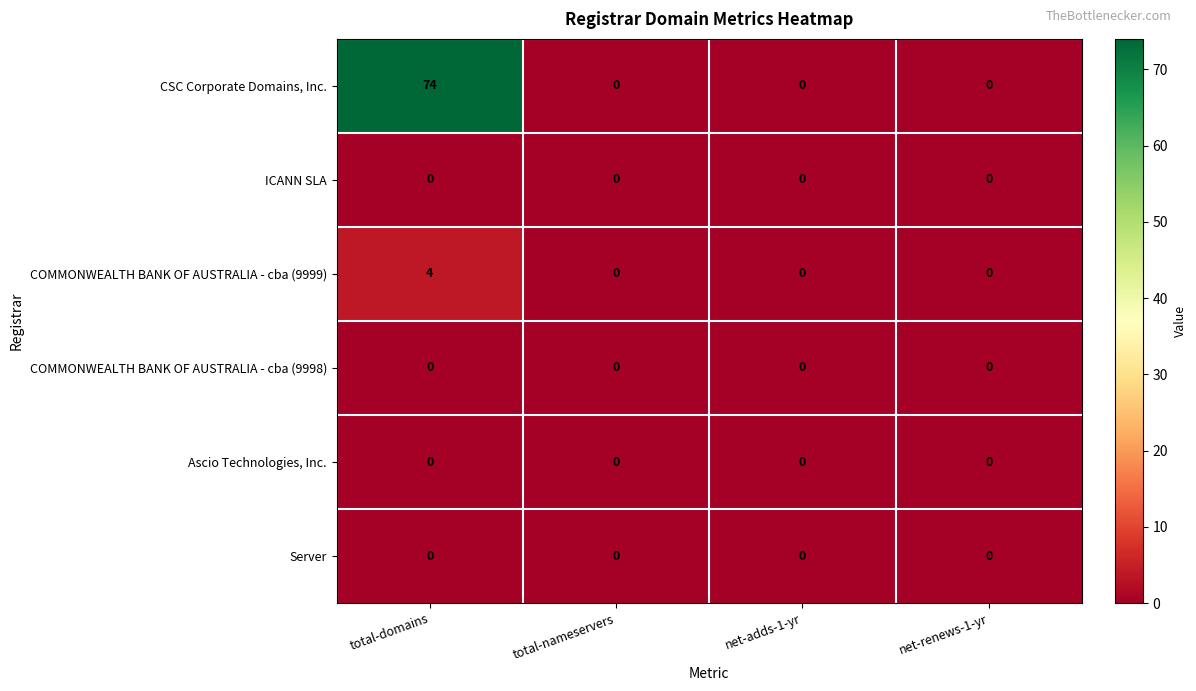

Which series has the widest spread of values?

CSC Corporate Domains, Inc.